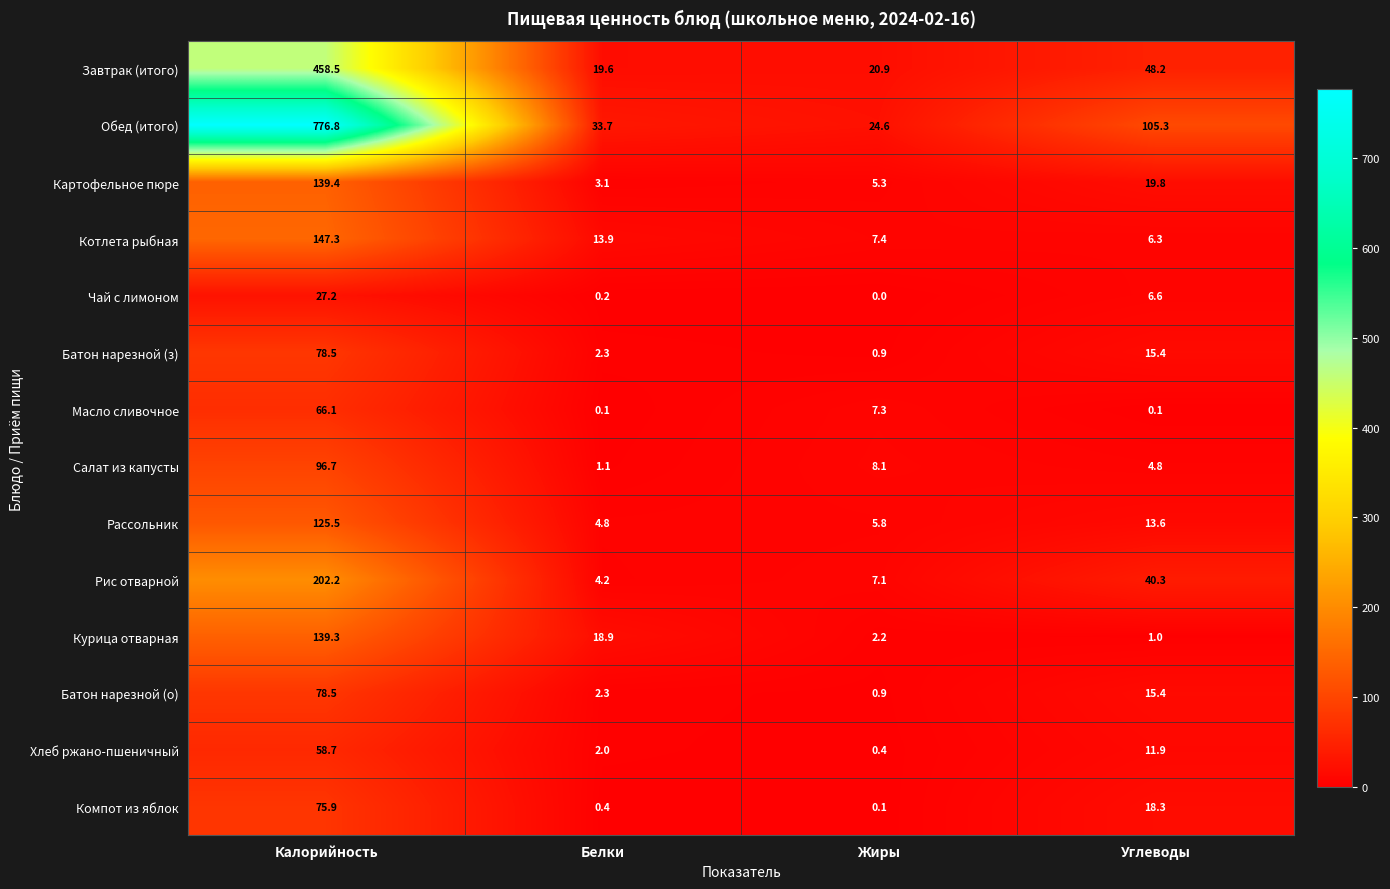

What is the average value of the Картофельное пюре series?

41.9